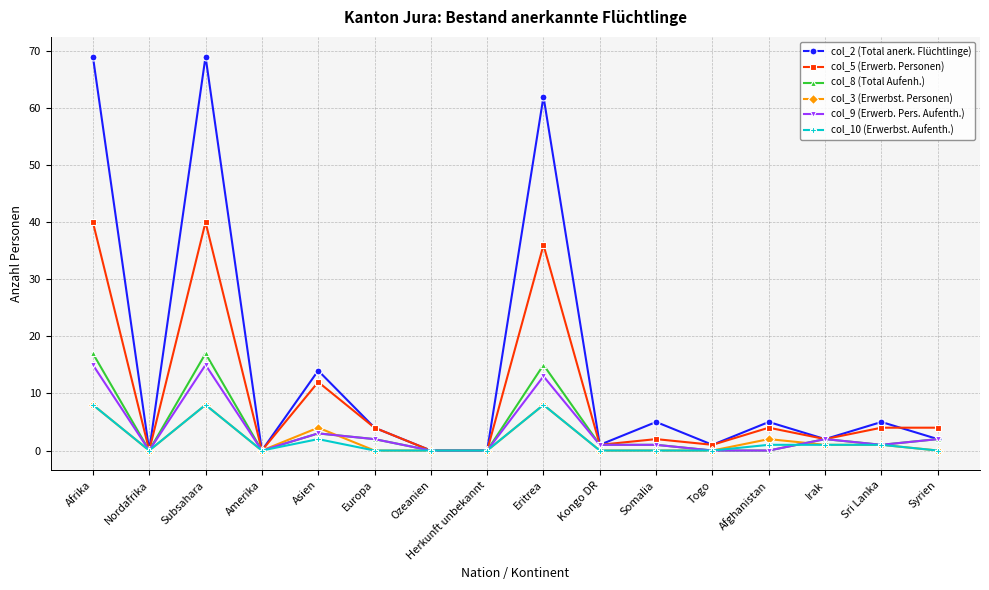

What position from the left is Syrien?

16